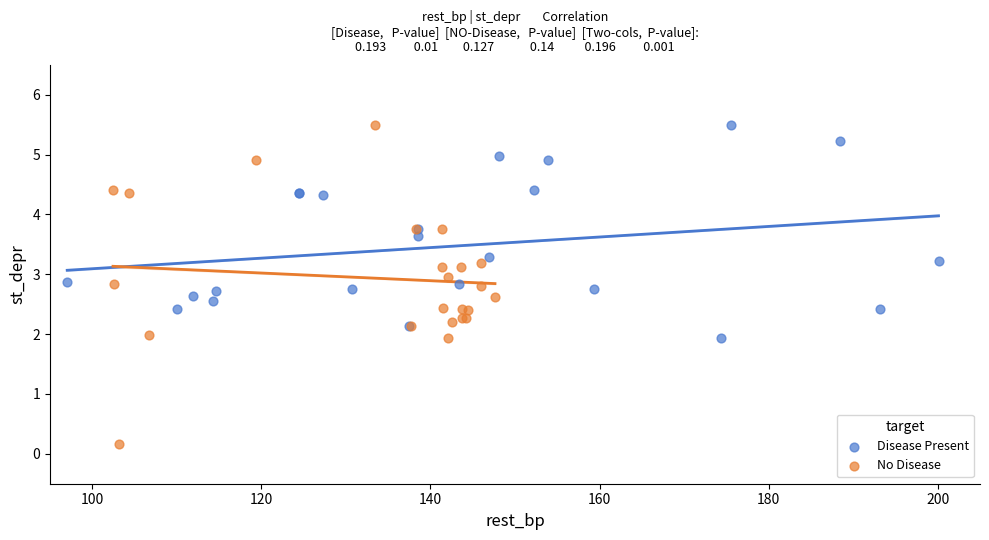

Which series contains the lowest Y value?

No Disease